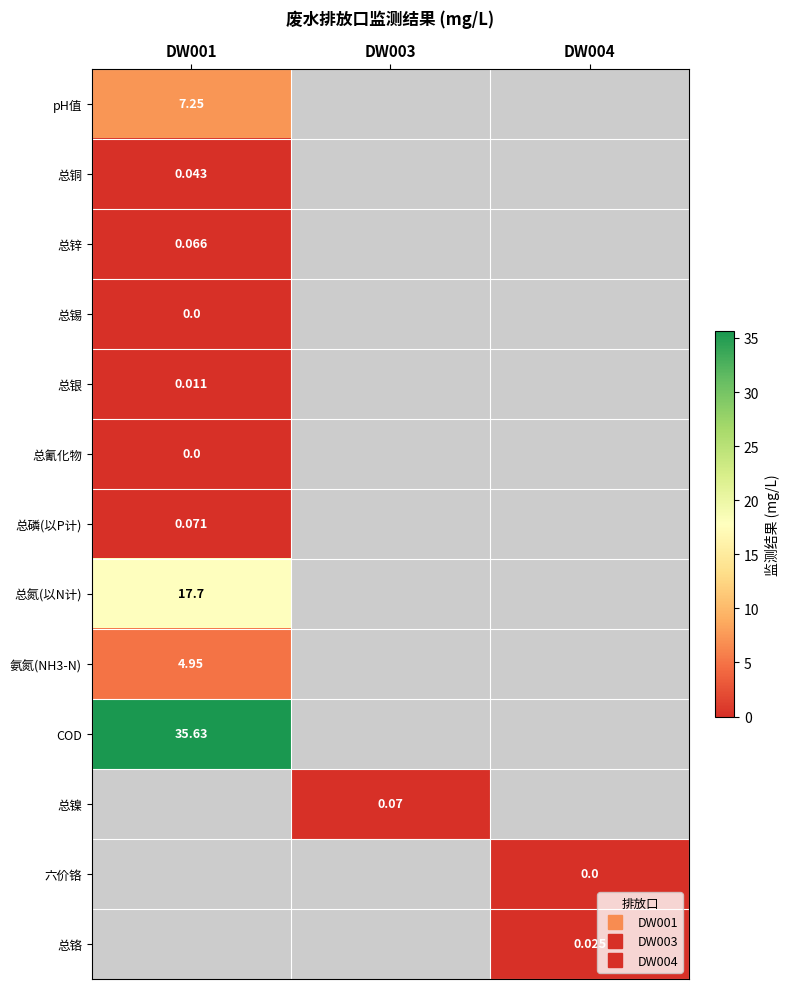

At how many categories does at least one series exceed 17?

1